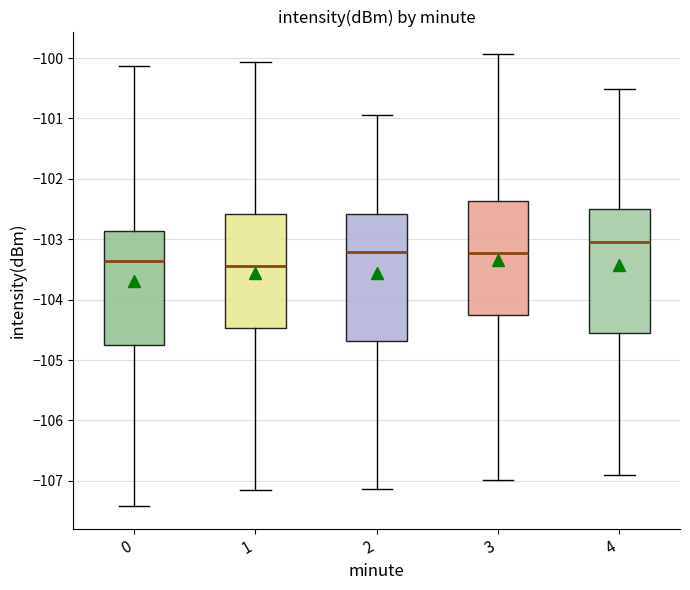

Reading left to right, read every box against the y-axis: the position of its median line, the range the box covers, and the ends of its whiskers. The values are not printed on the chart, so give them approximately, as read against the axis.

0: median -103.4, box -104.8 to -102.9, whiskers -107.4 to -100.1
1: median -103.4, box -104.5 to -102.6, whiskers -107.2 to -100.1
2: median -103.2, box -104.7 to -102.6, whiskers -107.1 to -100.9
3: median -103.2, box -104.3 to -102.4, whiskers -107.0 to -99.9
4: median -103.0, box -104.6 to -102.5, whiskers -106.9 to -100.5